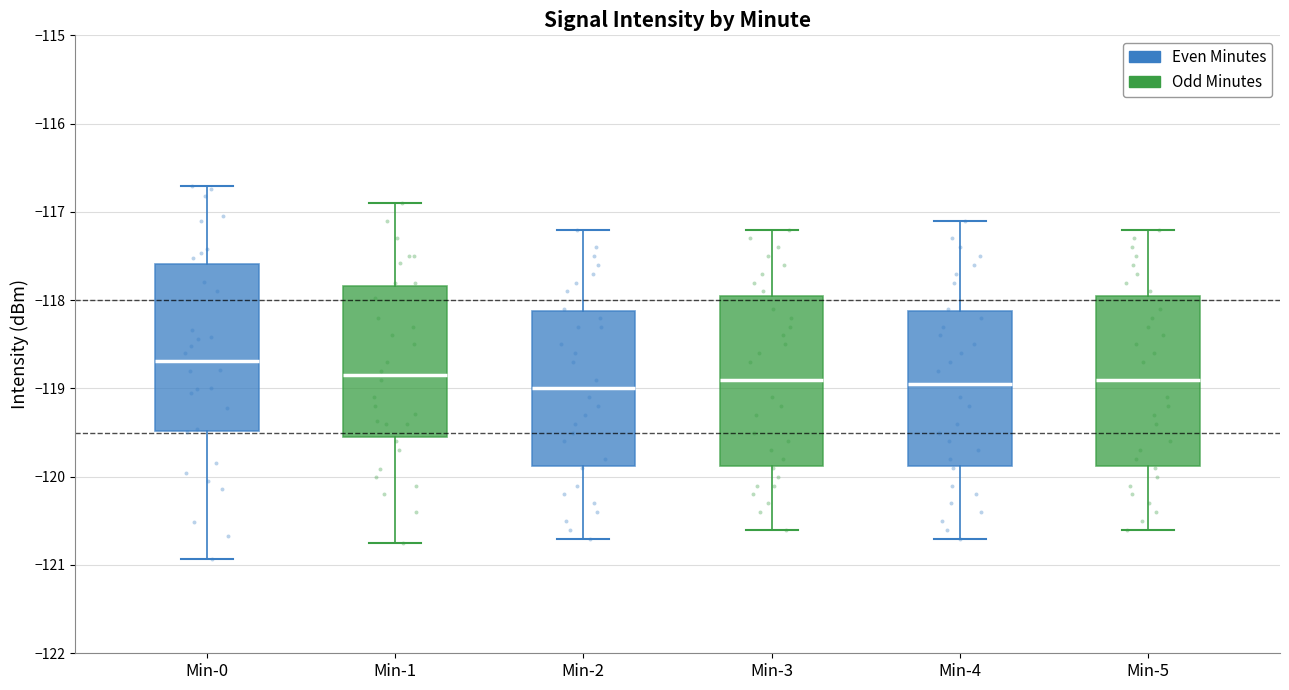

Where is the upper edge of the box for Min-1 on the y-axis? The values are not printed on the chart, so give them approximately, as read against the axis.

-117.8